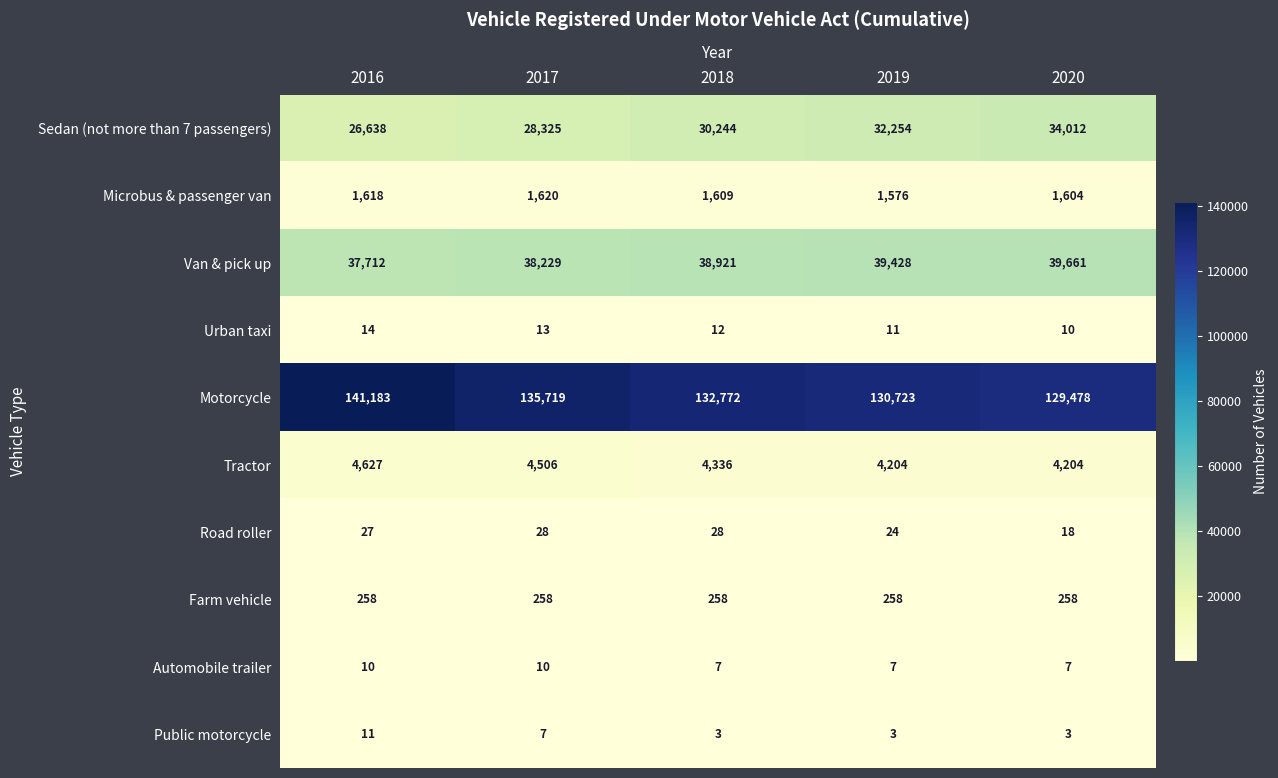

The value of Microbus & passenger van at 2016 is 1618. True or false?

True